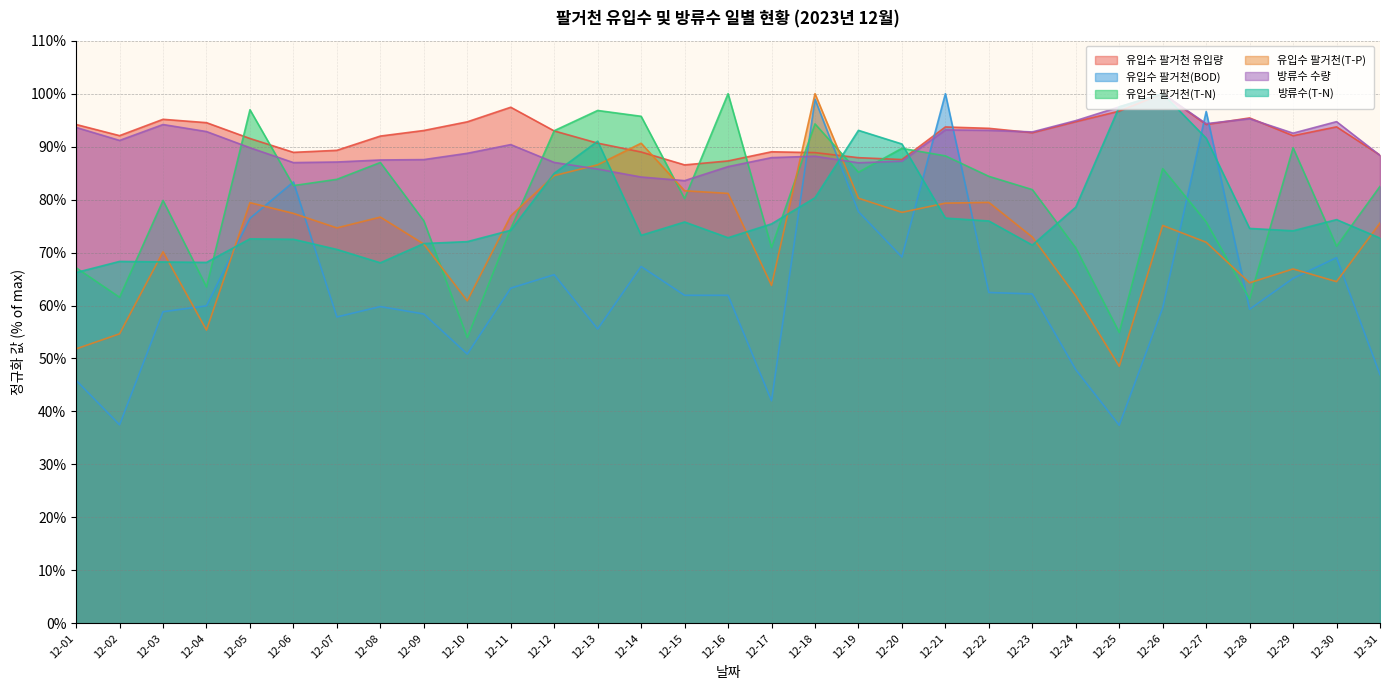

At how many categories does at least one series exceed 76?

31